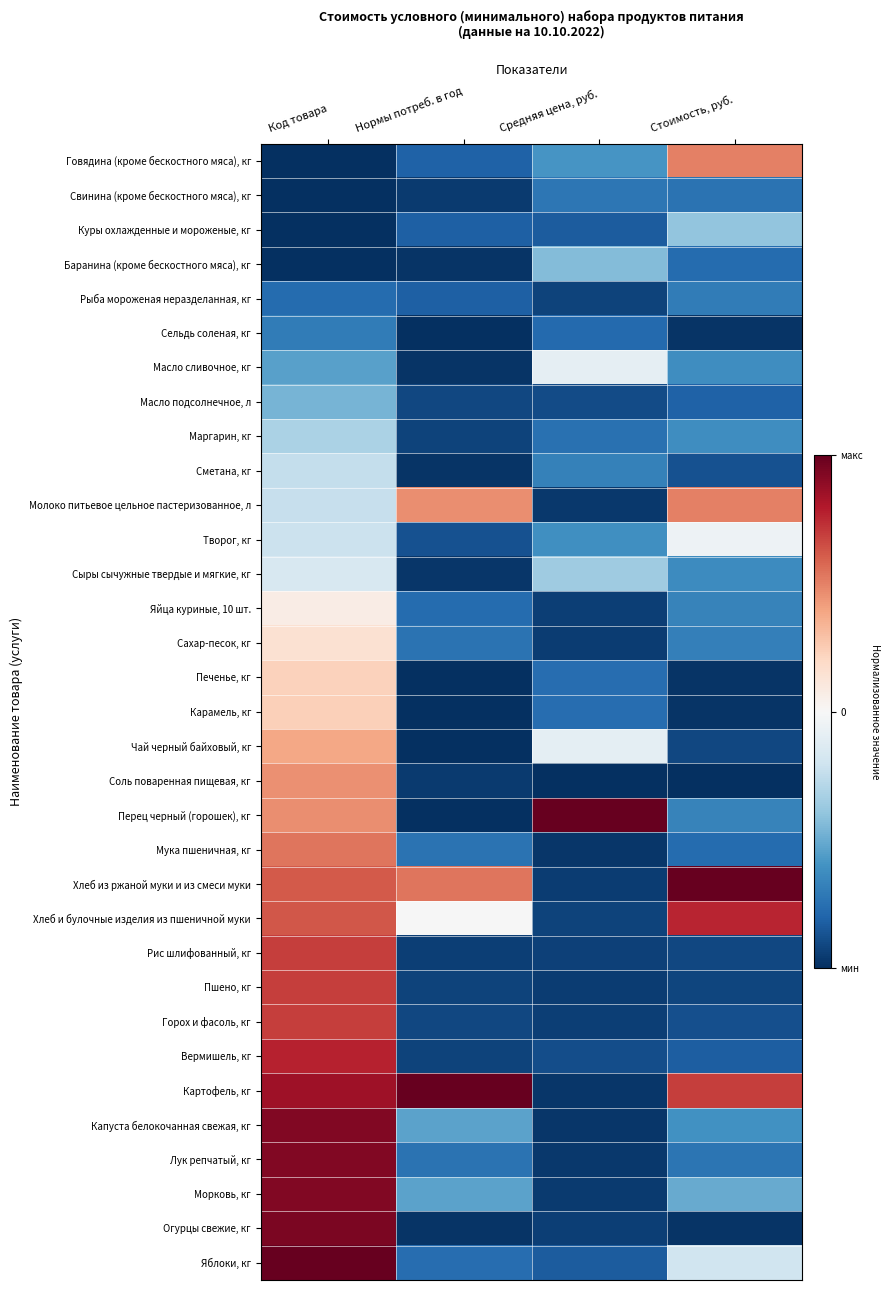

Reading right to left, transcribe all the data shown in this chart.

Говядина (кроме бескостного мяса), кг: Стоимость, руб.=0.5	Средняя цена, руб.=-0.6	Нормы потреб. в год=-0.8	Код товара=-1.0
Свинина (кроме бескостного мяса), кг: Стоимость, руб.=-0.7	Средняя цена, руб.=-0.7	Нормы потреб. в год=-1.0	Код товара=-1.0
Куры охлажденные и мороженые, кг: Стоимость, руб.=-0.4	Средняя цена, руб.=-0.8	Нормы потреб. в год=-0.8	Код товара=-1.0
Баранина (кроме бескостного мяса), кг: Стоимость, руб.=-0.8	Средняя цена, руб.=-0.4	Нормы потреб. в год=-1.0	Код товара=-1.0
Рыба мороженая неразделанная, кг: Стоимость, руб.=-0.7	Средняя цена, руб.=-0.9	Нормы потреб. в год=-0.8	Код товара=-0.8
Сельдь соленая, кг: Стоимость, руб.=-1.0	Средняя цена, руб.=-0.8	Нормы потреб. в год=-1.0	Код товара=-0.7
Масло сливочное, кг: Стоимость, руб.=-0.6	Средняя цена, руб.=-0.1	Нормы потреб. в год=-1.0	Код товара=-0.5
Масло подсолнечное, л: Стоимость, руб.=-0.8	Средняя цена, руб.=-0.9	Нормы потреб. в год=-0.9	Код товара=-0.5
Маргарин, кг: Стоимость, руб.=-0.6	Средняя цена, руб.=-0.7	Нормы потреб. в год=-0.9	Код товара=-0.3
Сметана, кг: Стоимость, руб.=-0.9	Средняя цена, руб.=-0.7	Нормы потреб. в год=-1.0	Код товара=-0.2
Молоко питьевое цельное пастеризованное, л: Стоимость, руб.=0.5	Средняя цена, руб.=-1.0	Нормы потреб. в год=0.5	Код товара=-0.2
Творог, кг: Стоимость, руб.=-0.1	Средняя цена, руб.=-0.6	Нормы потреб. в год=-0.9	Код товара=-0.2
Сыры сычужные твердые и мягкие, кг: Стоимость, руб.=-0.6	Средняя цена, руб.=-0.4	Нормы потреб. в год=-1.0	Код товара=-0.2
Яйца куриные, 10 шт.: Стоимость, руб.=-0.7	Средняя цена, руб.=-0.9	Нормы потреб. в год=-0.8	Код товара=0.1
Сахар-песок, кг: Стоимость, руб.=-0.7	Средняя цена, руб.=-1.0	Нормы потреб. в год=-0.7	Код товара=0.2
Печенье, кг: Стоимость, руб.=-1.0	Средняя цена, руб.=-0.8	Нормы потреб. в год=-1.0	Код товара=0.2
Карамель, кг: Стоимость, руб.=-1.0	Средняя цена, руб.=-0.8	Нормы потреб. в год=-1.0	Код товара=0.2
Чай черный байховый, кг: Стоимость, руб.=-0.9	Средняя цена, руб.=-0.1	Нормы потреб. в год=-1.0	Код товара=0.4
Соль поваренная пищевая, кг: Стоимость, руб.=-1.0	Средняя цена, руб.=-1.0	Нормы потреб. в год=-1.0	Код товара=0.5
Перец черный (горошек), кг: Стоимость, руб.=-0.7	Средняя цена, руб.=1.0	Нормы потреб. в год=-1.0	Код товара=0.5
Мука пшеничная, кг: Стоимость, руб.=-0.8	Средняя цена, руб.=-1.0	Нормы потреб. в год=-0.7	Код товара=0.5
Хлеб из ржаной муки и из смеси муки: Стоимость, руб.=1.0	Средняя цена, руб.=-0.9	Нормы потреб. в год=0.5	Код товара=0.6
Хлеб и булочные изделия из пшеничной муки: Стоимость, руб.=0.8	Средняя цена, руб.=-0.9	Нормы потреб. в год=-0.0	Код товара=0.6
Рис шлифованный, кг: Стоимость, руб.=-0.9	Средняя цена, руб.=-0.9	Нормы потреб. в год=-0.9	Код товара=0.7
Пшено, кг: Стоимость, руб.=-0.9	Средняя цена, руб.=-0.9	Нормы потреб. в год=-0.9	Код товара=0.7
Горох и фасоль, кг: Стоимость, руб.=-0.9	Средняя цена, руб.=-0.9	Нормы потреб. в год=-0.9	Код товара=0.7
Вермишель, кг: Стоимость, руб.=-0.8	Средняя цена, руб.=-0.9	Нормы потреб. в год=-0.9	Код товара=0.8
Картофель, кг: Стоимость, руб.=0.7	Средняя цена, руб.=-1.0	Нормы потреб. в год=1.0	Код товара=0.8
Капуста белокочанная свежая, кг: Стоимость, руб.=-0.6	Средняя цена, руб.=-1.0	Нормы потреб. в год=-0.5	Код товара=0.9
Лук репчатый, кг: Стоимость, руб.=-0.7	Средняя цена, руб.=-1.0	Нормы потреб. в год=-0.7	Код товара=0.9
Морковь, кг: Стоимость, руб.=-0.5	Средняя цена, руб.=-1.0	Нормы потреб. в год=-0.5	Код товара=0.9
Огурцы свежие, кг: Стоимость, руб.=-1.0	Средняя цена, руб.=-0.9	Нормы потреб. в год=-1.0	Код товара=0.9
Яблоки, кг: Стоимость, руб.=-0.2	Средняя цена, руб.=-0.8	Нормы потреб. в год=-0.8	Код товара=1.0